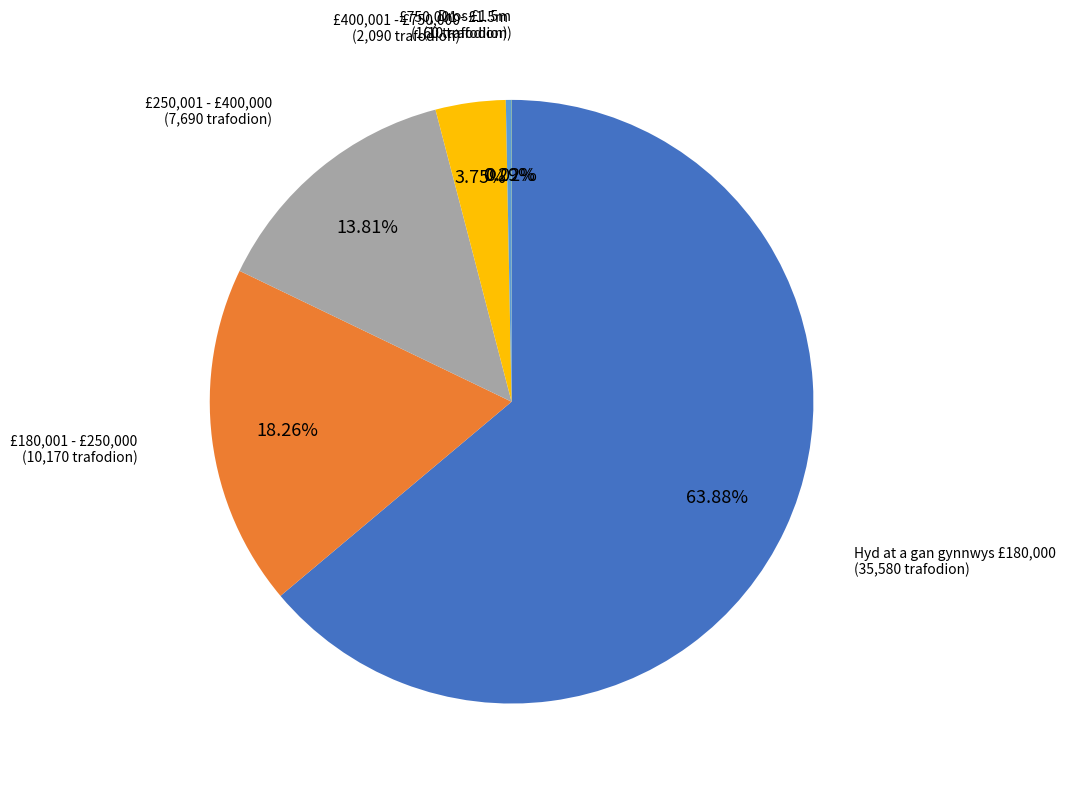

Do £750,001 - £1.5m and £250,001 - £400,000 together represent more than half of the pie?

No